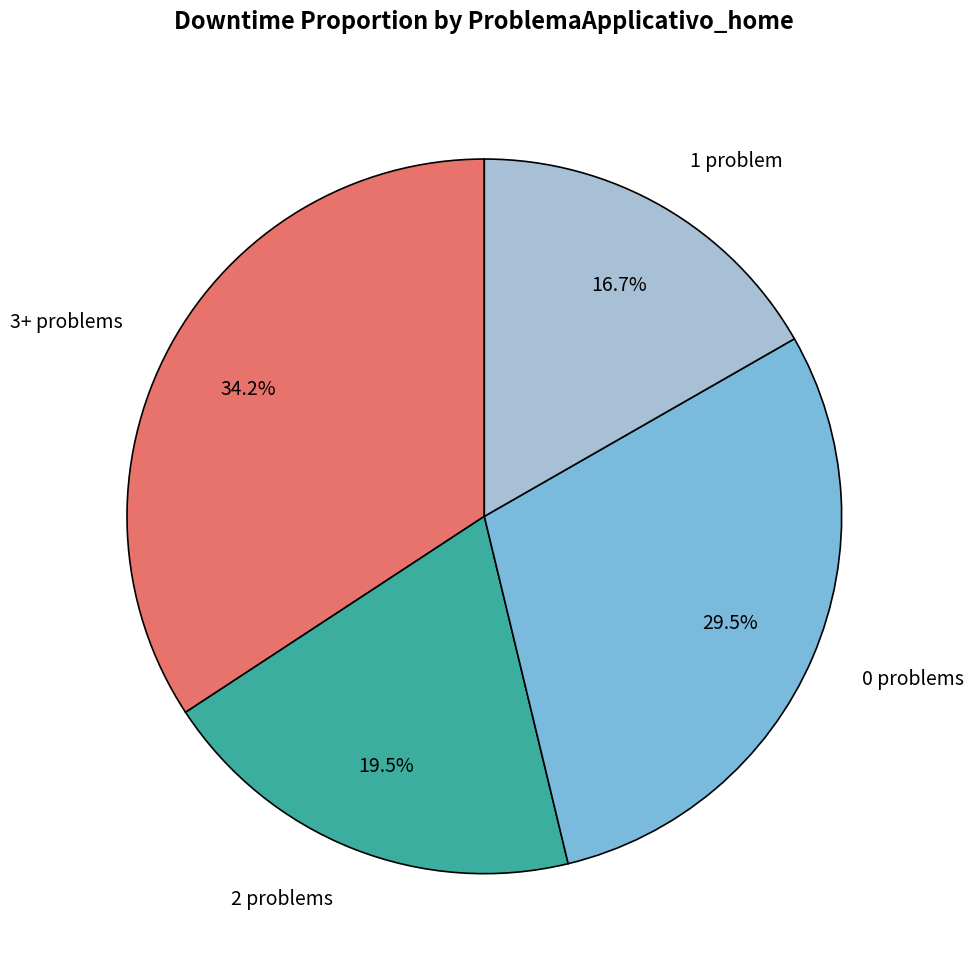

Is there a majority slice in this chart?

No